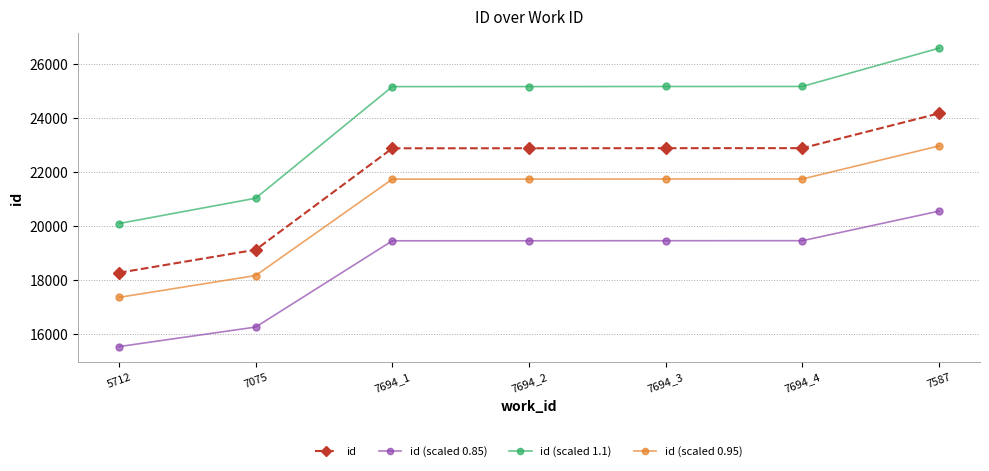

What is the approximate value of id at 7694_4?

22881.0